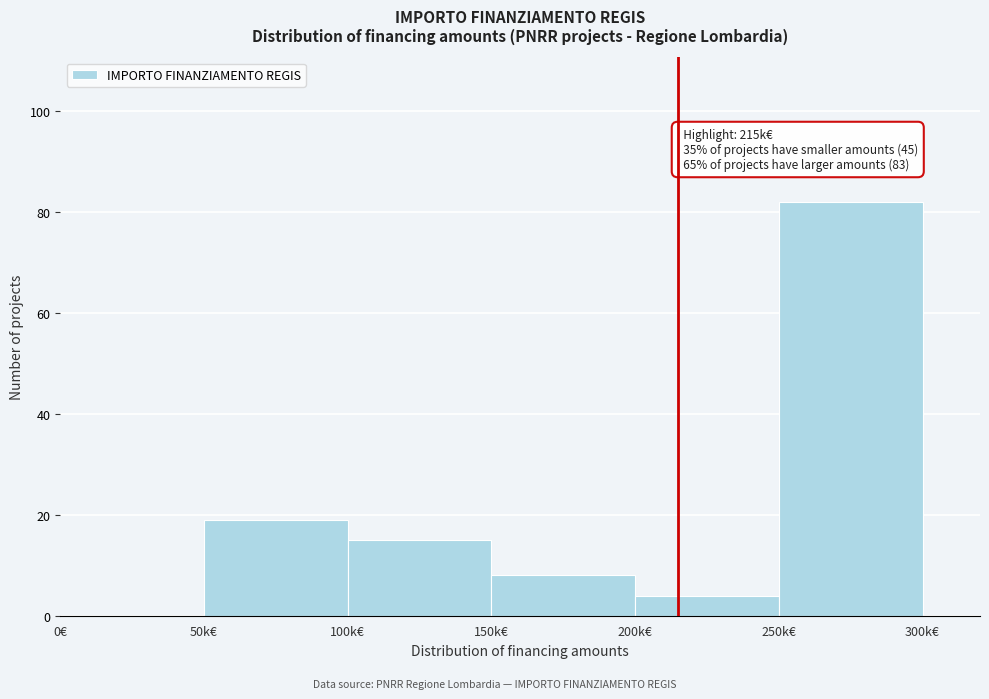

Reading left to right, list all the values displayed in this chart.

0€=0	50k€=19	100k€=15	150k€=8	200k€=4	250k€=82